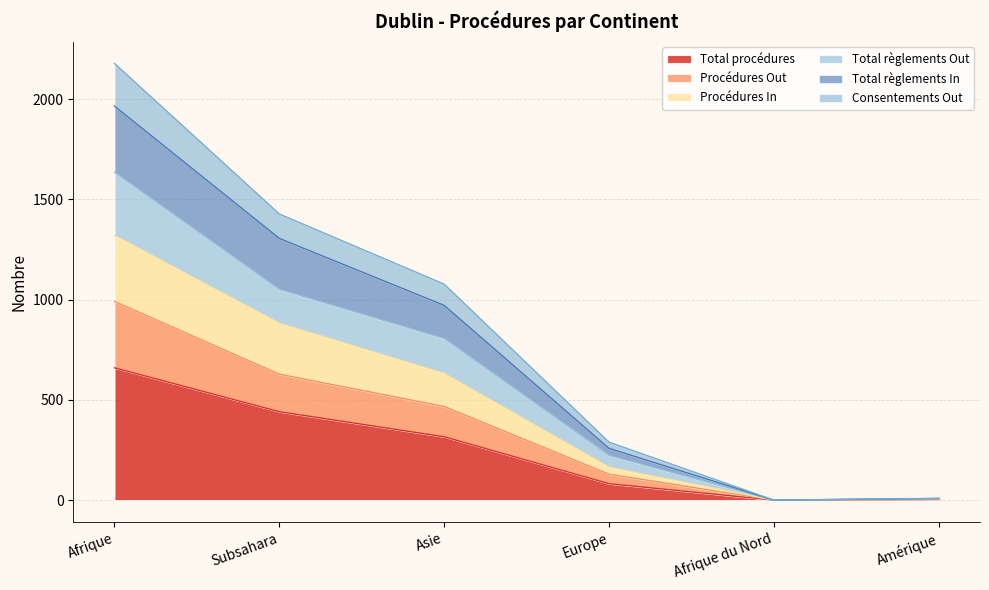

The value of Total procédures at Afrique is 912. True or false?

False